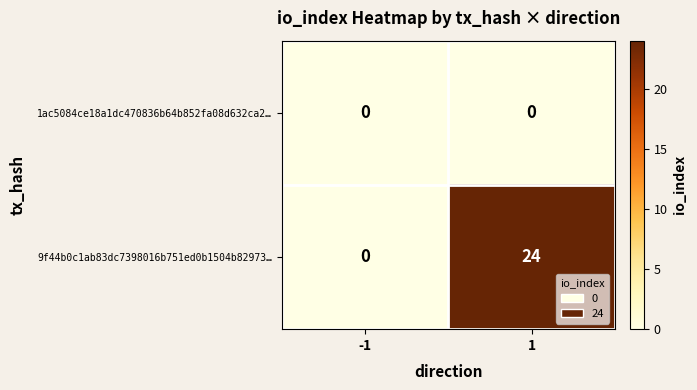

What is the difference between the maximum and minimum values in the 9f44b0c1ab83dc7398016b751ed0b1504b82973… series?

24